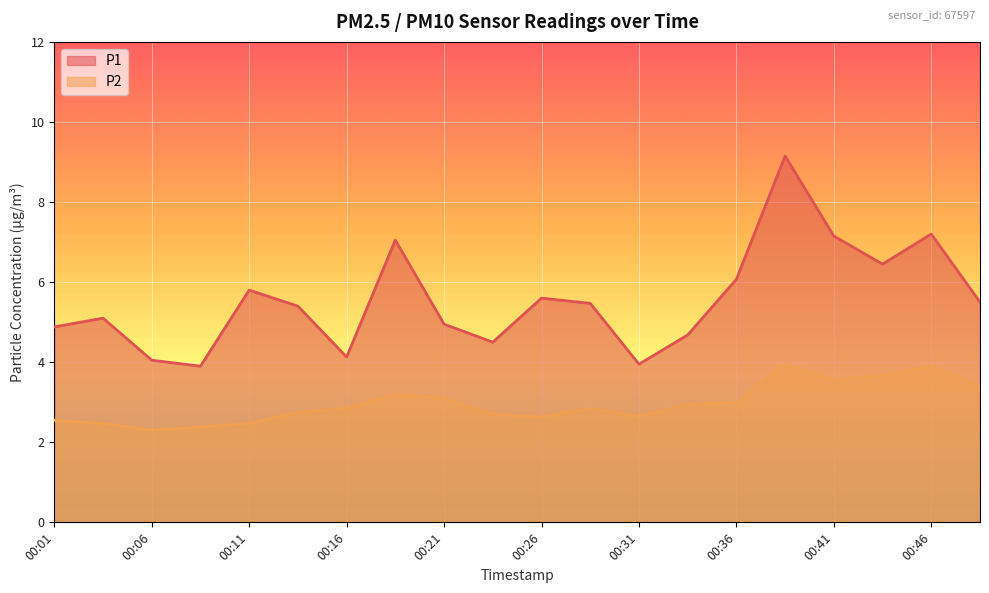

Does the chart display data point markers on the line(s)?

No